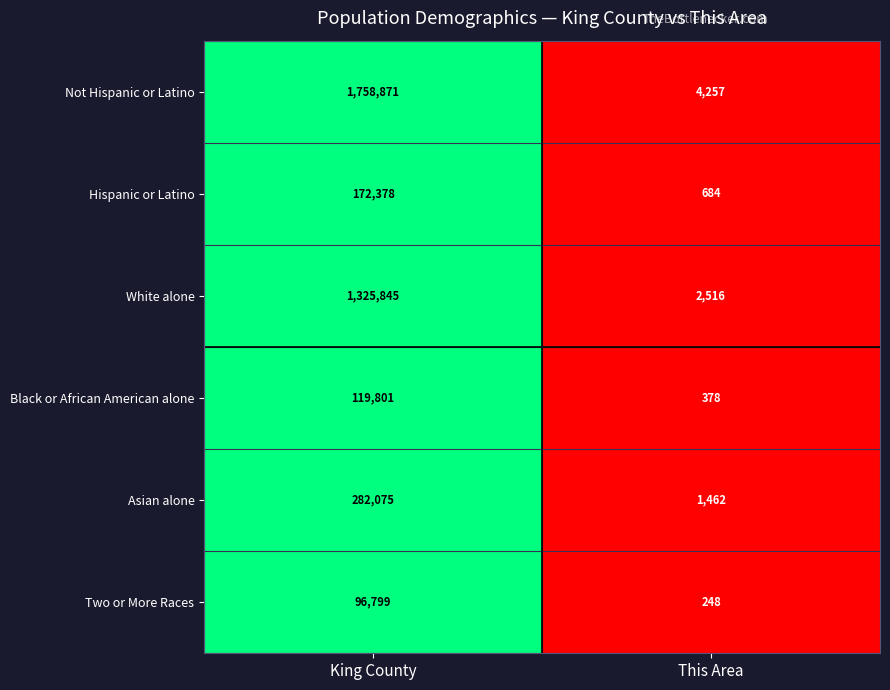

What is the total value across all series at King County?

3755769